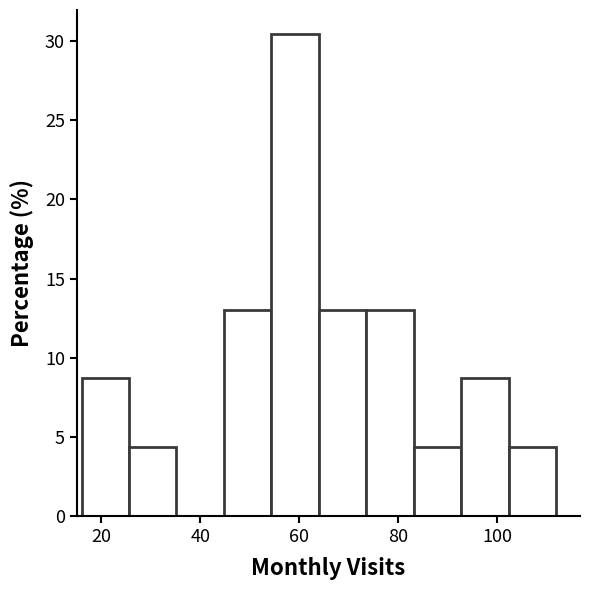

Reading left to right, list every bar in this chart as the range it spans on the x-axis followed by its height. Neither the bar edges nor the heights are printed on the chart, so give them approximately, as read against the axes.

16.0 to 25.6: 8.5
25.6 to 35.2: 4.5
35.2 to 44.8: 0
44.8 to 54.4: 13.0
54.4 to 64.0: 30.5
64.0 to 73.6: 13.0
73.6 to 83.2: 13.0
83.2 to 92.8: 4.5
92.8 to 102.4: 8.5
102.4 to 112.0: 4.5